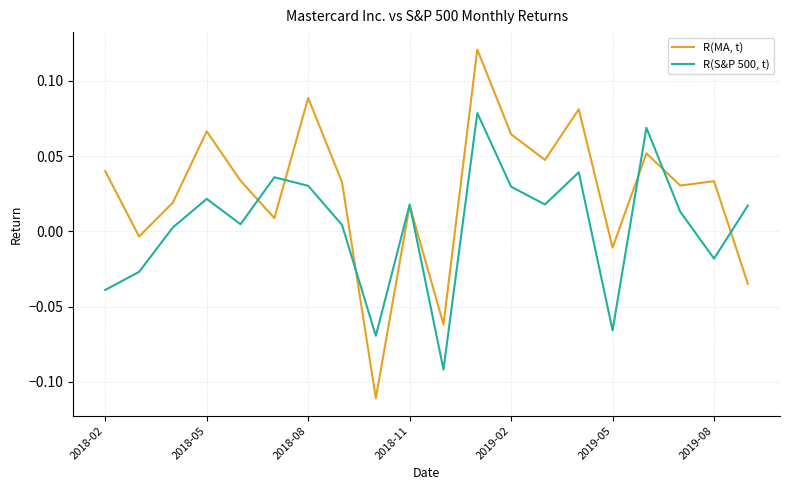

Which series has the largest total across all categories?

R(MA, t)